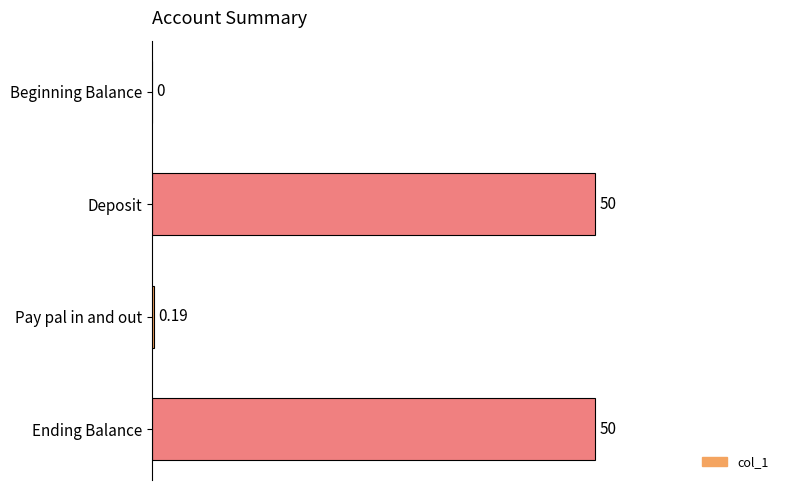

Where is the data nearest to the value 25?

Pay pal in and out